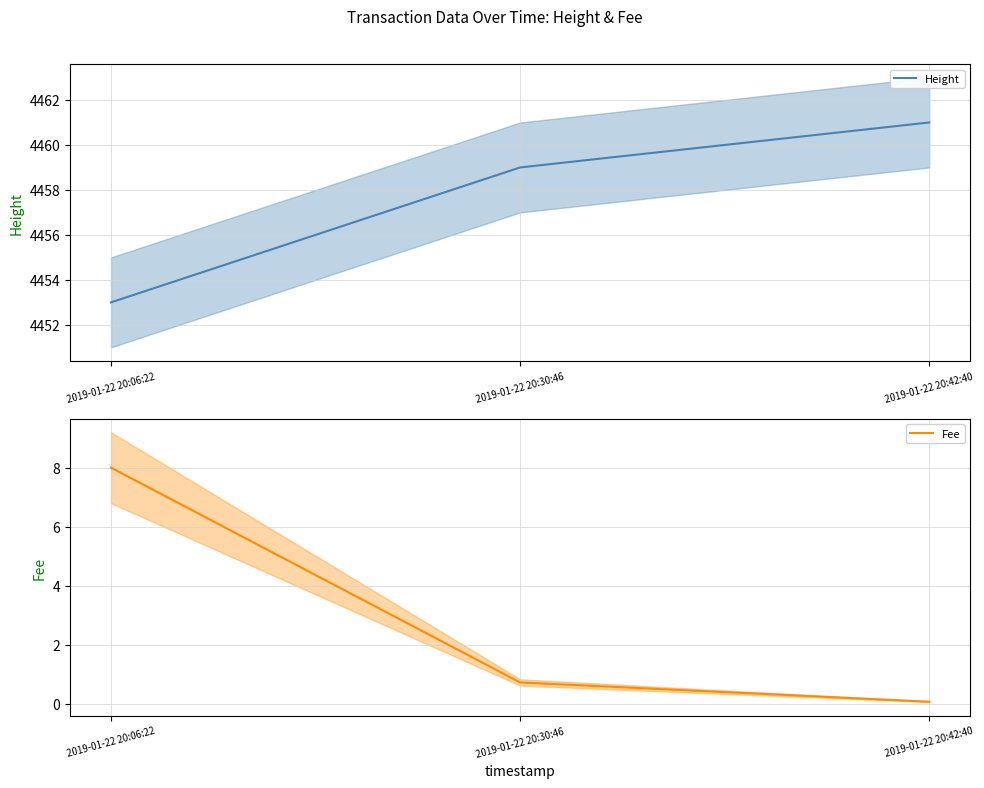

How many lines are shown in the chart?

2